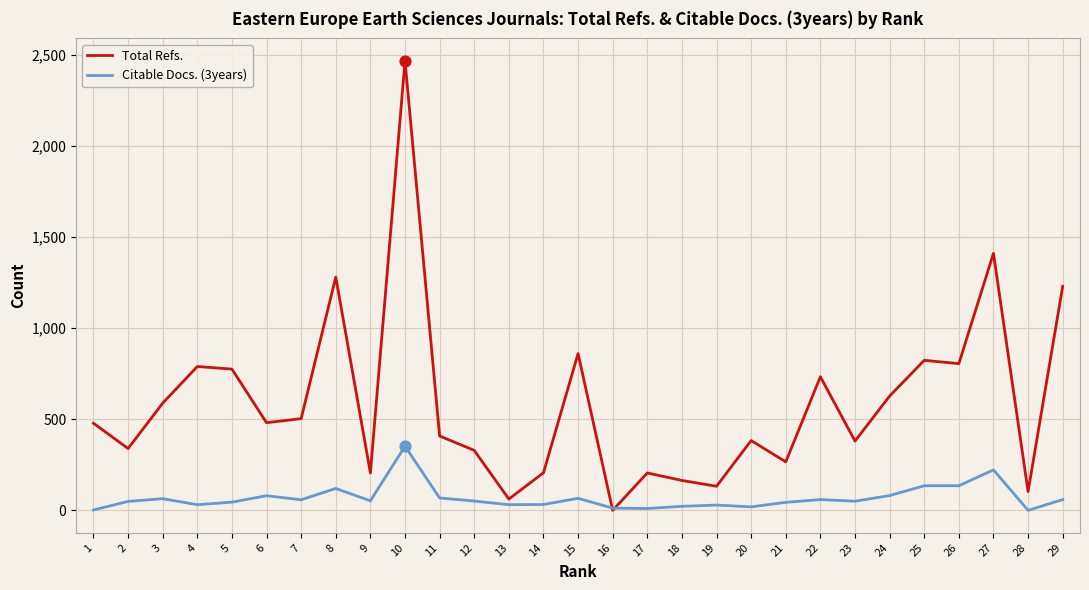

What are all the series names shown in the legend?

Total Refs., Citable Docs. (3years)